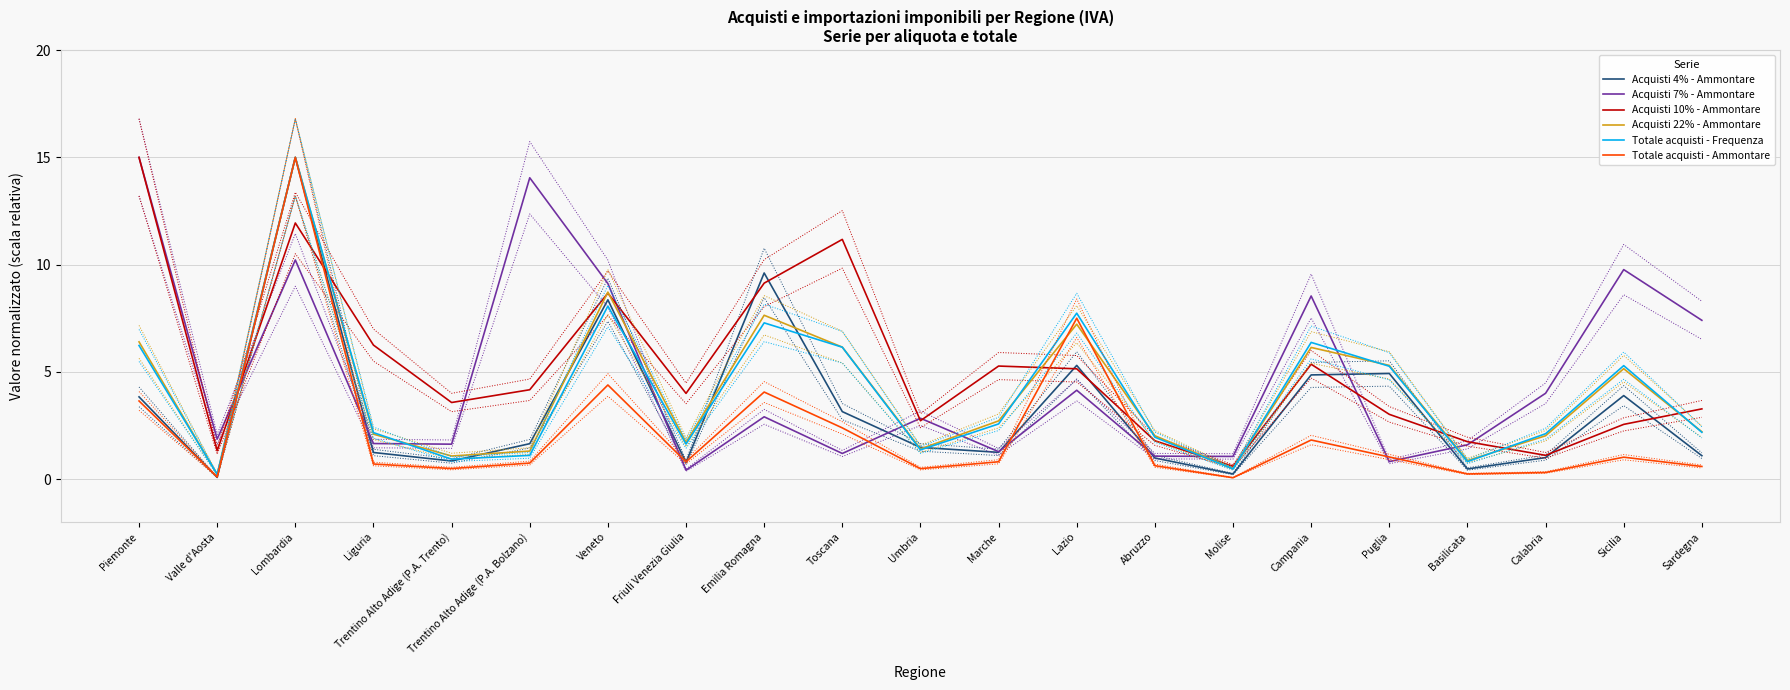

What is the difference between the highest and lowest values at Sardegna?

6.8